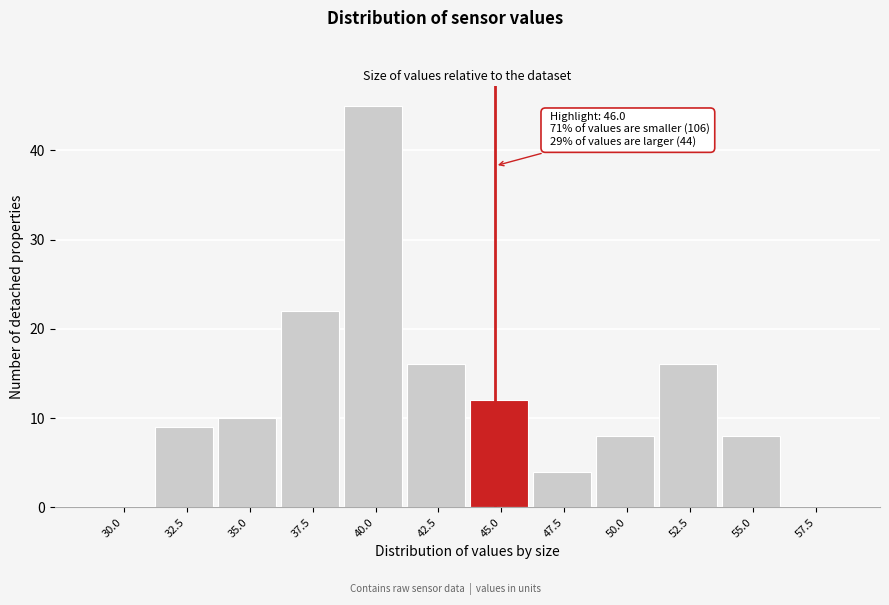

Reading left to right, extract all data points from this chart.

30.0=0	32.5=9	35.0=10	37.5=22	40.0=45	42.5=16	45.0=12	47.5=4	50.0=8	52.5=16	55.0=8	57.5=0